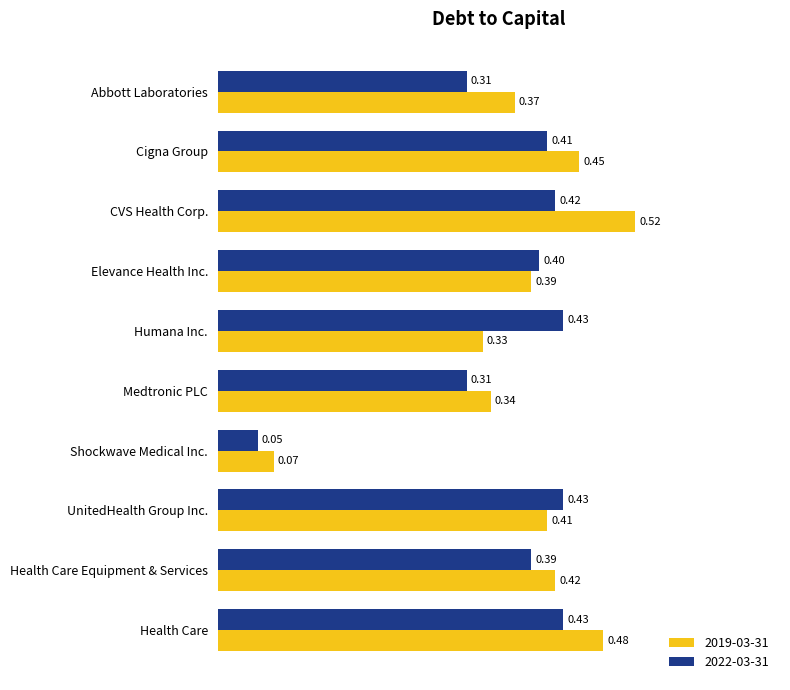

What is the average value of the 2022-03-31 series?

0.4